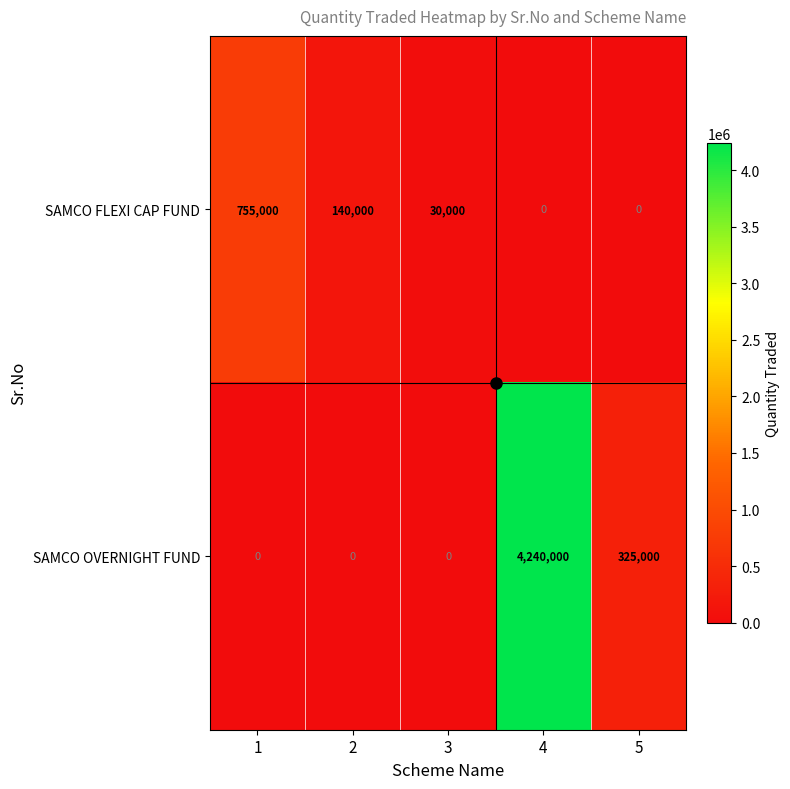

What is the total value across all series at 4?

4240000